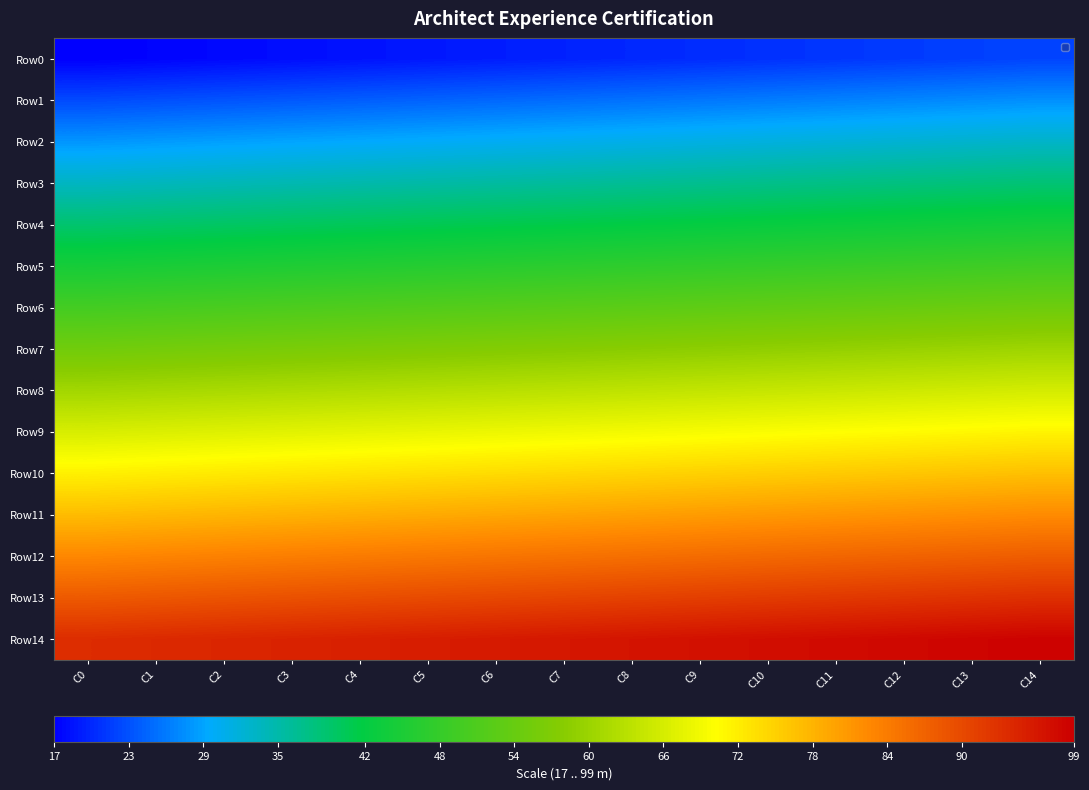

Reading right to left, extract all data points from this chart.

Row0: C14=22.1	C13=21.7	C12=21.4	C11=21.0	C10=20.6	C9=20.3	C8=19.9	C7=19.6	C6=19.2	C5=18.8	C4=18.5	C3=18.1	C2=17.7	C1=17.4	C0=17.0
Row1: C14=27.6	C13=27.2	C12=26.8	C11=26.5	C10=26.1	C9=25.7	C8=25.4	C7=25.0	C6=24.7	C5=24.3	C4=23.9	C3=23.6	C2=23.2	C1=22.8	C0=22.5
Row2: C14=33.0	C13=32.7	C12=32.3	C11=31.9	C10=31.6	C9=31.2	C8=30.8	C7=30.5	C6=30.1	C5=29.8	C4=29.4	C3=29.0	C2=28.7	C1=28.3	C0=27.9
Row3: C14=38.5	C13=38.1	C12=37.8	C11=37.4	C10=37.0	C9=36.7	C8=36.3	C7=36.0	C6=35.6	C5=35.2	C4=34.9	C3=34.5	C2=34.1	C1=33.8	C0=33.4
Row4: C14=44.0	C13=43.6	C12=43.2	C11=42.9	C10=42.5	C9=42.1	C8=41.8	C7=41.4	C6=41.1	C5=40.7	C4=40.3	C3=40.0	C2=39.6	C1=39.2	C0=38.9
Row5: C14=49.4	C13=49.1	C12=48.7	C11=48.3	C10=48.0	C9=47.6	C8=47.2	C7=46.9	C6=46.5	C5=46.2	C4=45.8	C3=45.4	C2=45.1	C1=44.7	C0=44.3
Row6: C14=54.9	C13=54.5	C12=54.2	C11=53.8	C10=53.4	C9=53.1	C8=52.7	C7=52.4	C6=52.0	C5=51.6	C4=51.3	C3=50.9	C2=50.5	C1=50.2	C0=49.8
Row7: C14=60.4	C13=60.0	C12=59.6	C11=59.3	C10=58.9	C9=58.5	C8=58.2	C7=57.8	C6=57.5	C5=57.1	C4=56.7	C3=56.4	C2=56.0	C1=55.6	C0=55.3
Row8: C14=65.8	C13=65.5	C12=65.1	C11=64.7	C10=64.4	C9=64.0	C8=63.6	C7=63.3	C6=62.9	C5=62.6	C4=62.2	C3=61.8	C2=61.5	C1=61.1	C0=60.7
Row9: C14=71.3	C13=70.9	C12=70.6	C11=70.2	C10=69.8	C9=69.5	C8=69.1	C7=68.8	C6=68.4	C5=68.0	C4=67.7	C3=67.3	C2=66.9	C1=66.6	C0=66.2
Row10: C14=76.8	C13=76.4	C12=76.0	C11=75.7	C10=75.3	C9=74.9	C8=74.6	C7=74.2	C6=73.9	C5=73.5	C4=73.1	C3=72.8	C2=72.4	C1=72.0	C0=71.7
Row11: C14=82.2	C13=81.9	C12=81.5	C11=81.1	C10=80.8	C9=80.4	C8=80.0	C7=79.7	C6=79.3	C5=79.0	C4=78.6	C3=78.2	C2=77.9	C1=77.5	C0=77.1
Row12: C14=87.7	C13=87.3	C12=87.0	C11=86.6	C10=86.2	C9=85.9	C8=85.5	C7=85.2	C6=84.8	C5=84.4	C4=84.1	C3=83.7	C2=83.3	C1=83.0	C0=82.6
Row13: C14=93.2	C13=92.8	C12=92.4	C11=92.1	C10=91.7	C9=91.3	C8=91.0	C7=90.6	C6=90.3	C5=89.9	C4=89.5	C3=89.2	C2=88.8	C1=88.4	C0=88.1
Row14: C14=98.6	C13=98.3	C12=97.9	C11=97.5	C10=97.2	C9=96.8	C8=96.4	C7=96.1	C6=95.7	C5=95.4	C4=95.0	C3=94.6	C2=94.3	C1=93.9	C0=93.5